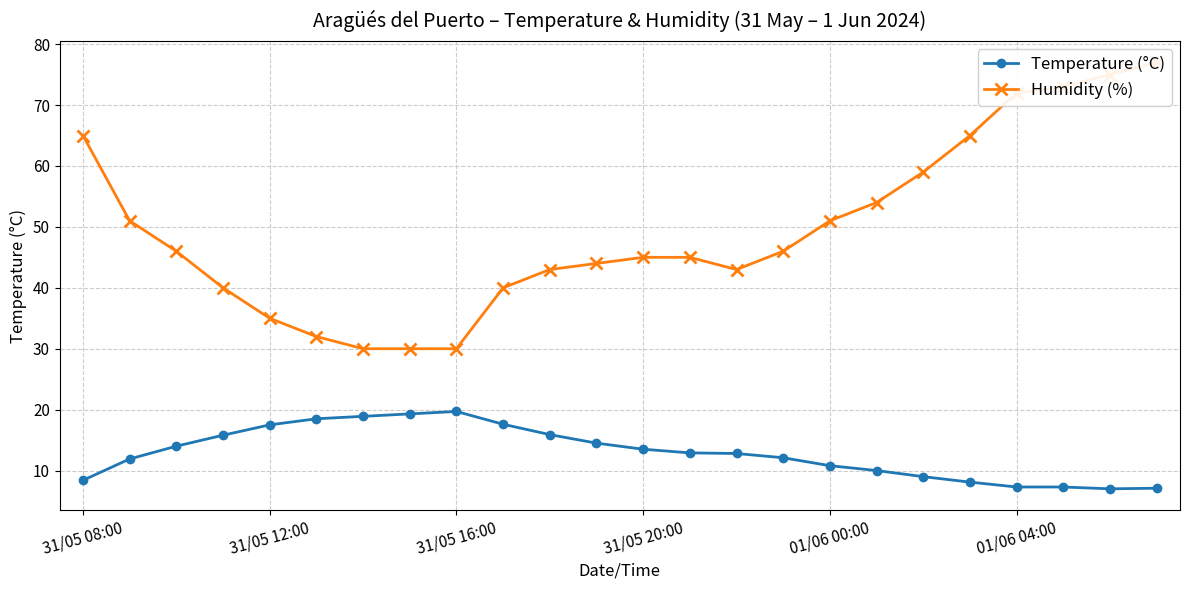

Which series has the largest range (max minus min)?

Humidity (%)